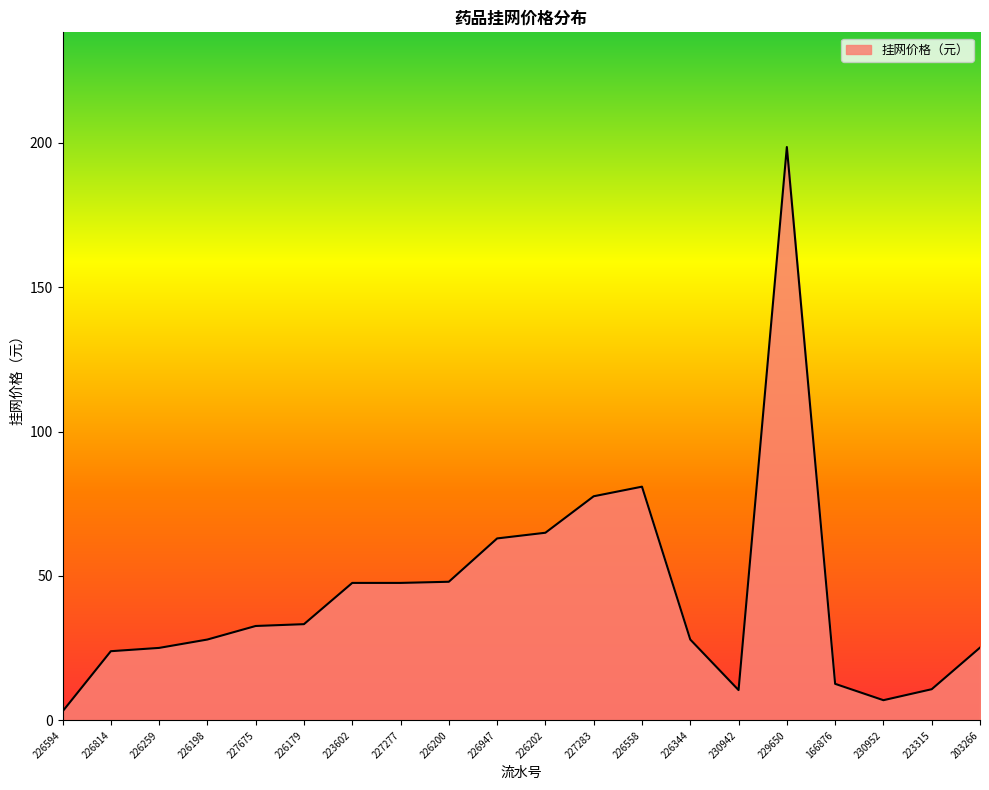

Between 166876 and 226814, which is larger?

226814